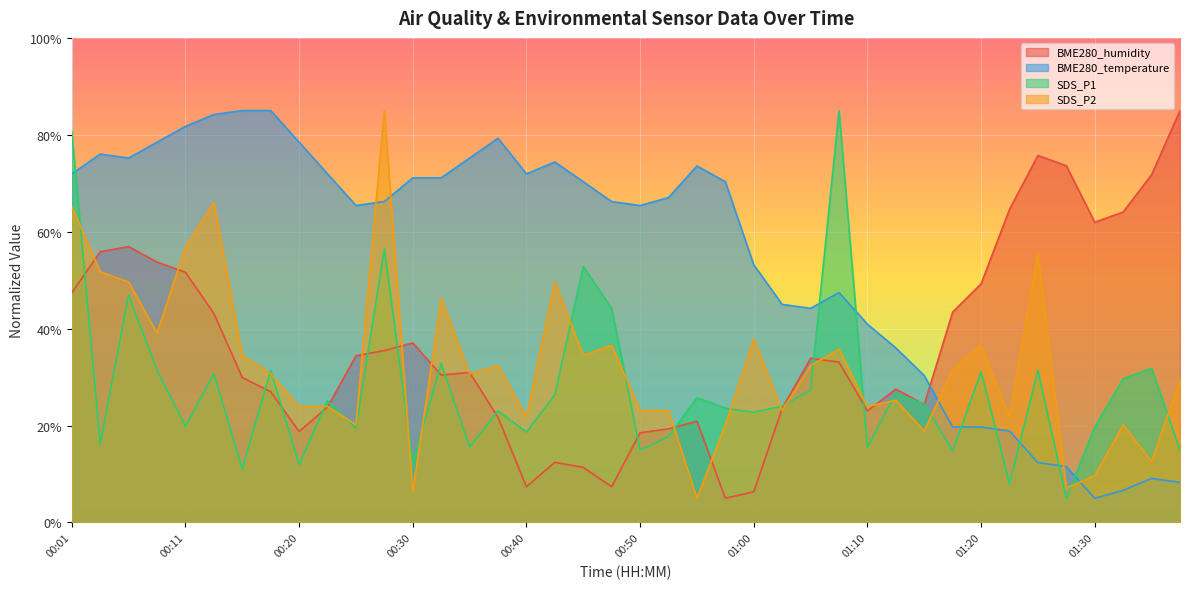

What are all the series names shown in the legend?

BME280_humidity, BME280_temperature, SDS_P1, SDS_P2